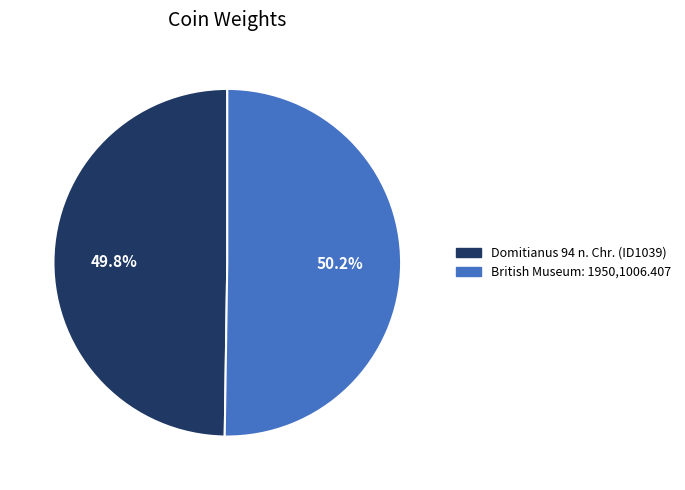

To the nearest percent, what portion does Domitianus 94 n. Chr. (ID1039) represent?

50%